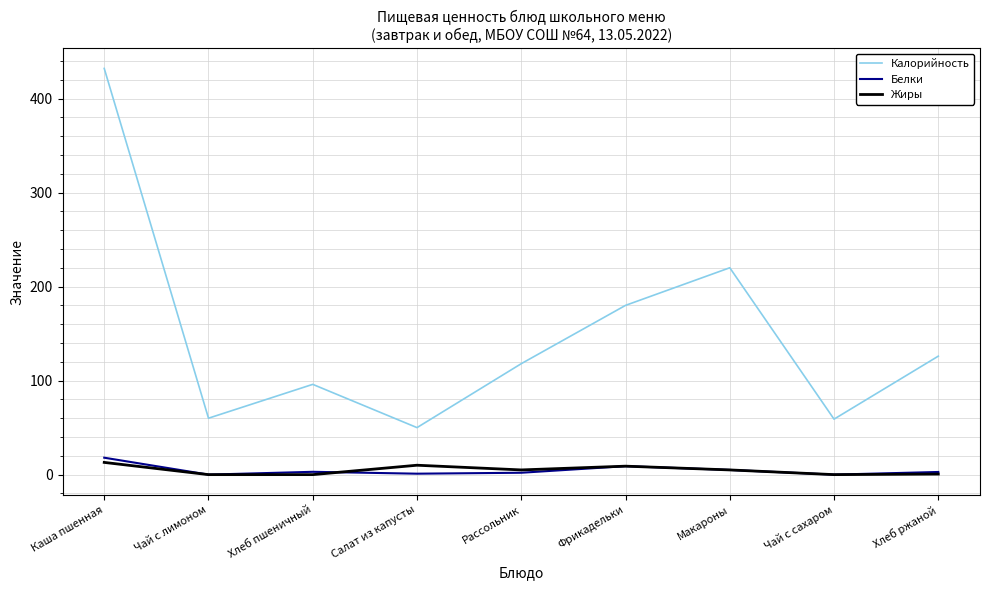

True or false: Белки has more than 2 interior local peaks.

False